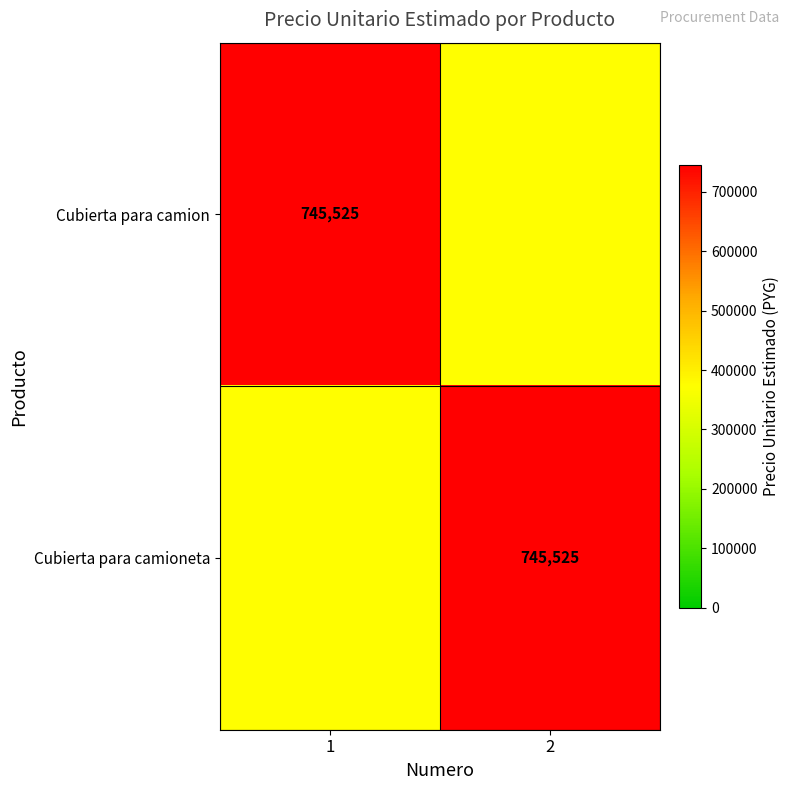

Rank the series at 1 from highest to lowest value.

Cubierta para camion, Cubierta para camioneta